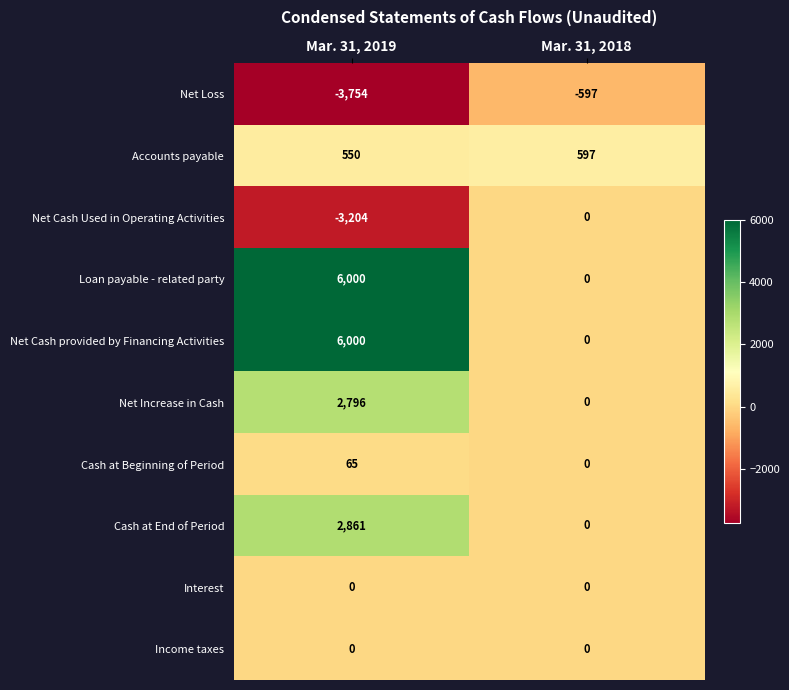

At how many categories does at least one series exceed 366?

2